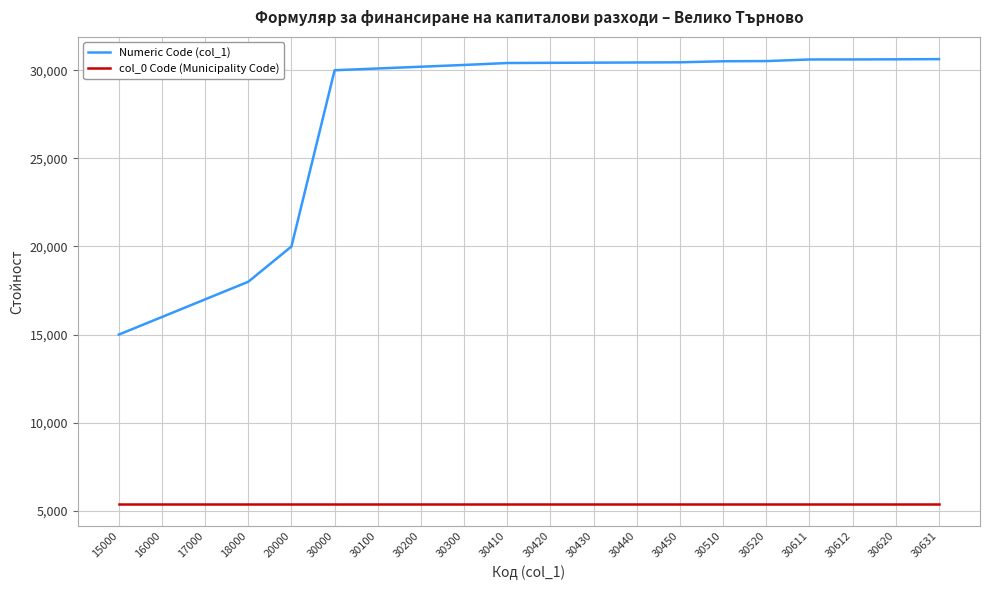

List the series in order of their peak value, highest first.

Numeric Code (col_1), col_0 Code (Municipality Code)